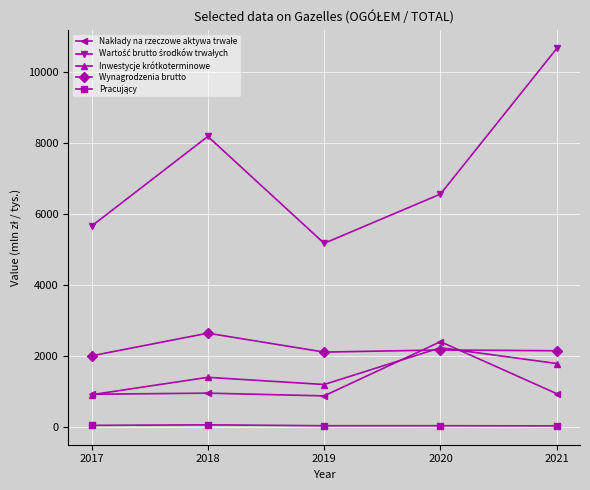

At how many categories does at least one series exceed 599?

5